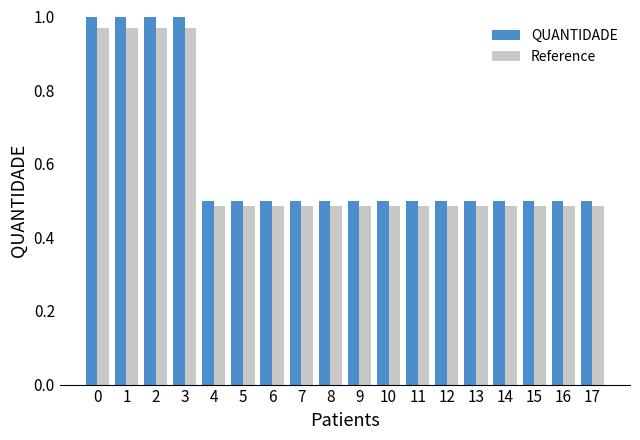

What is the sum of all Reference values?

10.7